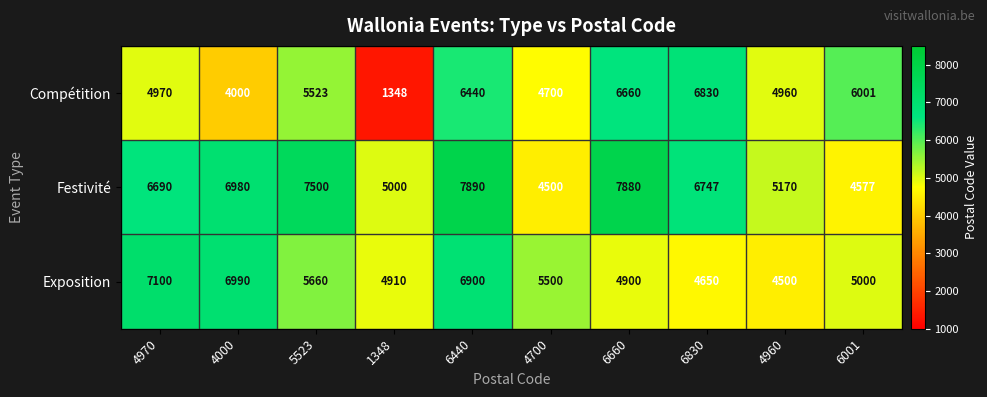

Between 4970 and 6830, which series saw the biggest shift?

Exposition